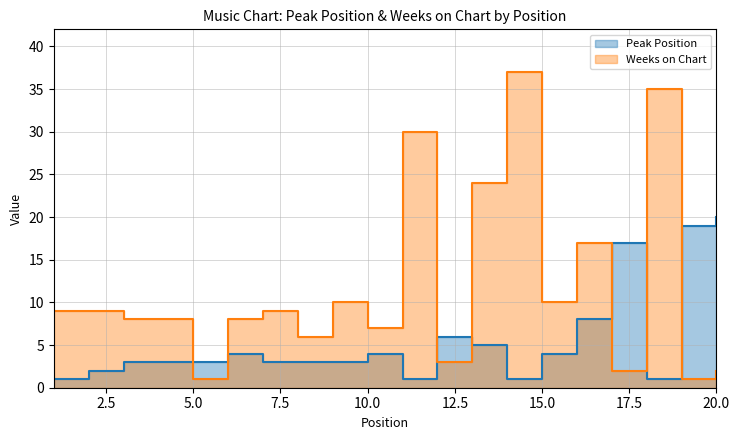

True or false: Weeks on Chart has a value of 30 at 11.

True